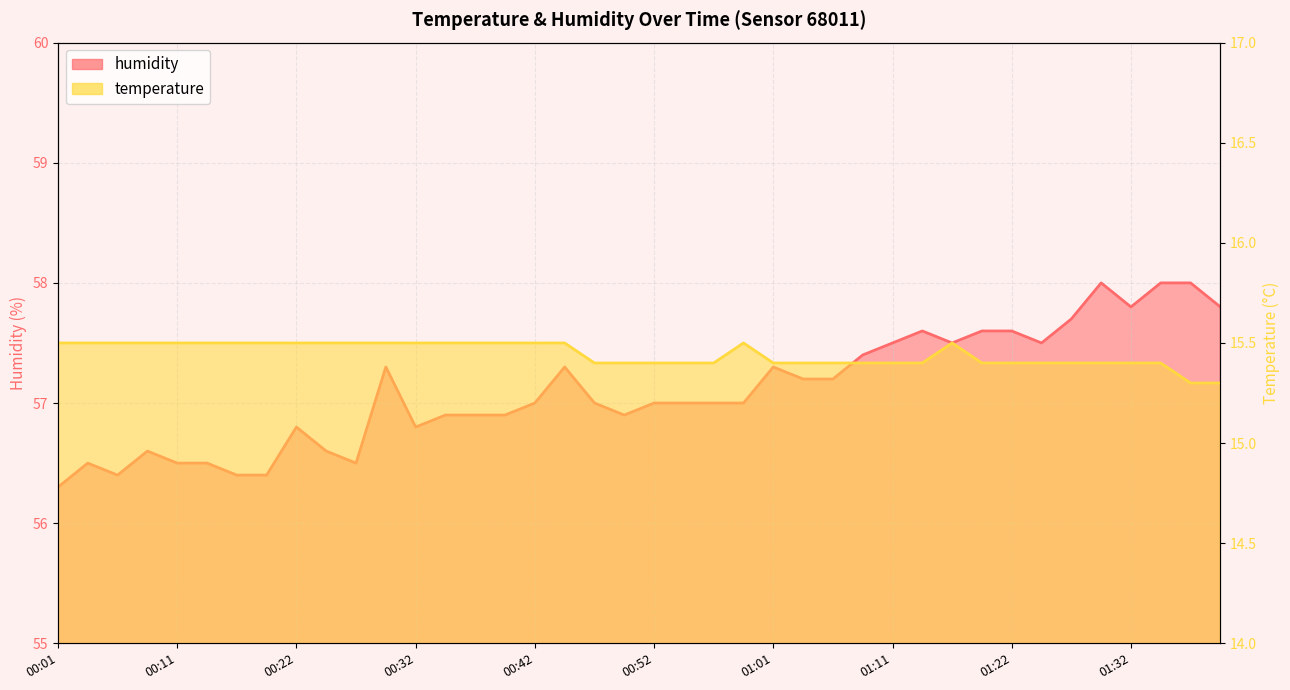

What is the minimum value shown in the chart?

15.3